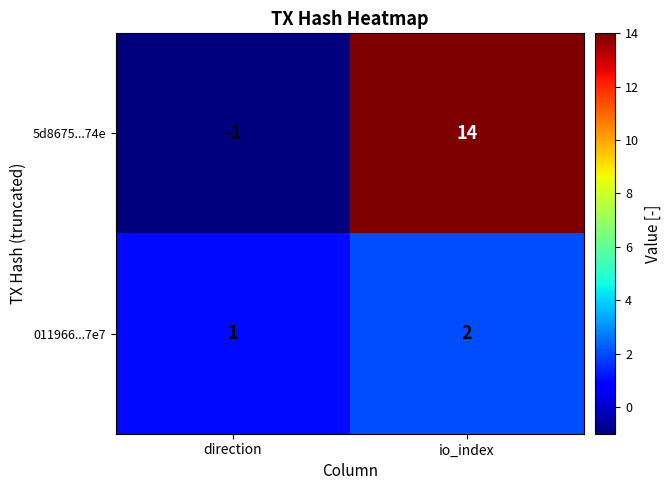

What is the sum of the 011966...7e7 values at direction and io_index?

3